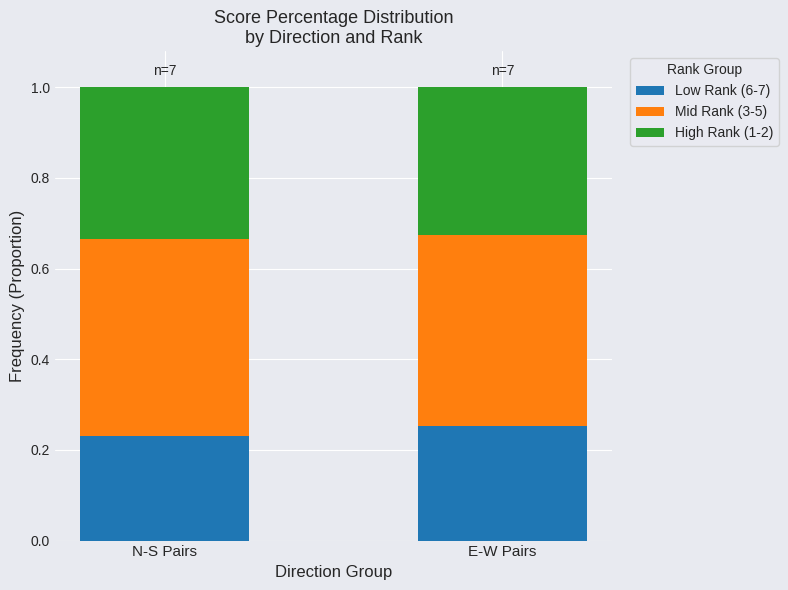

At which label does Low Rank (6-7) reach its peak?

E-W Pairs